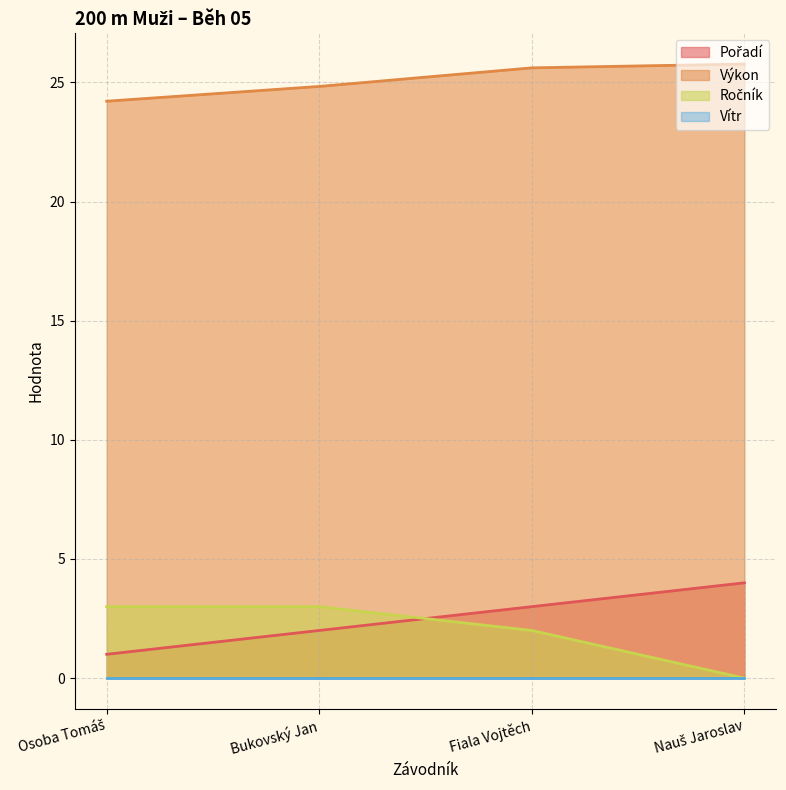

At how many categories does at least one series exceed 15?

4